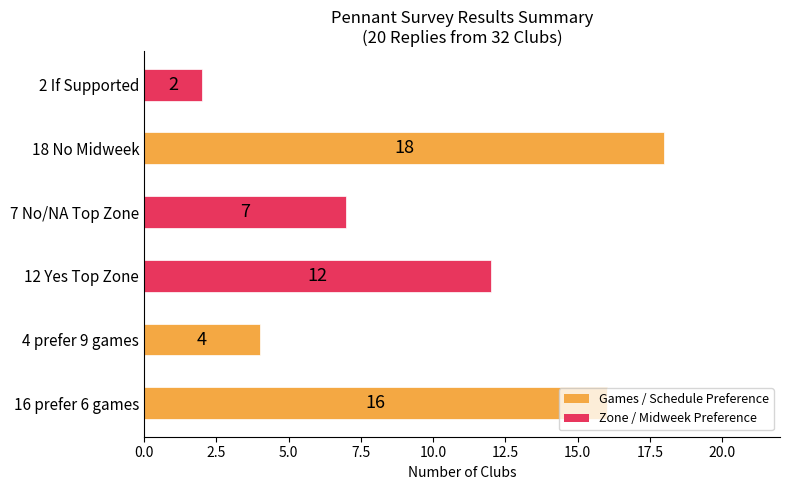

Which label corresponds to the smallest value in the chart?

2 If Supported